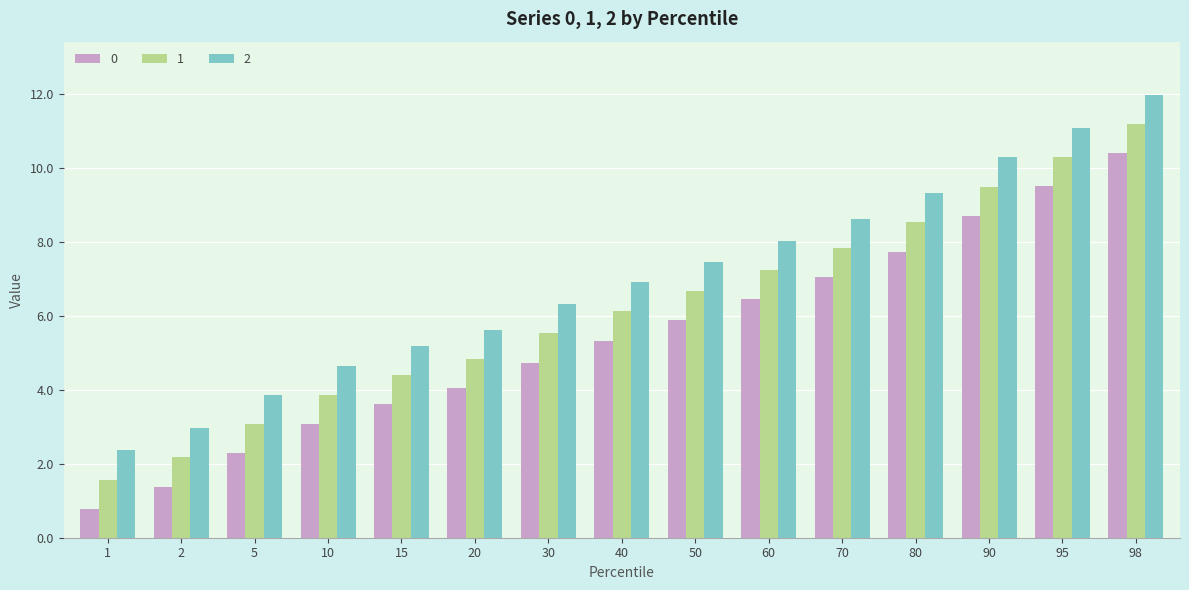

How many data points does each series have?

15